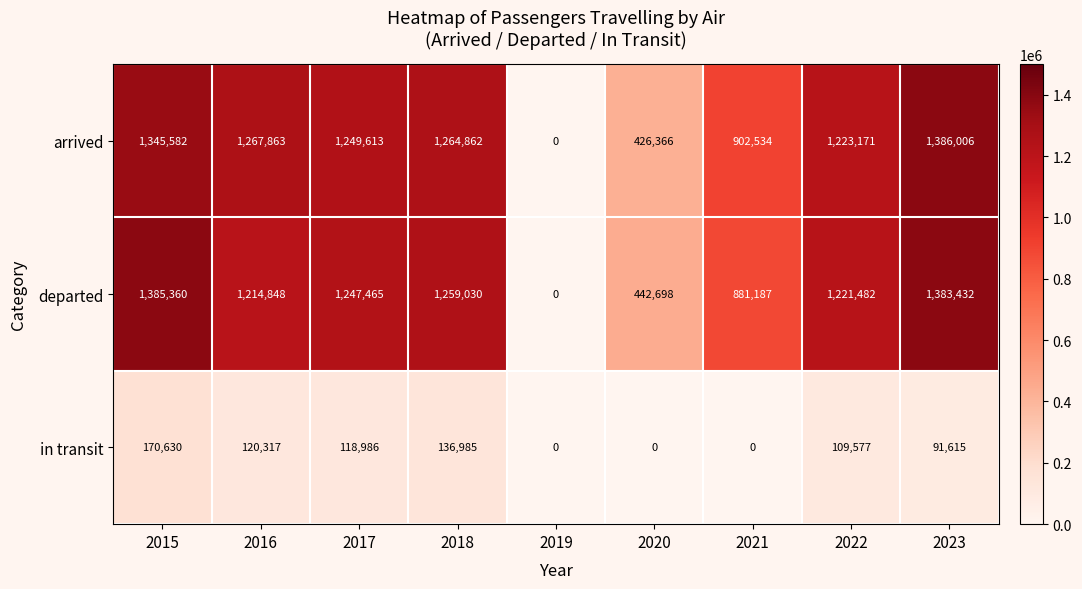

Reading left to right, list all the values displayed in this chart.

arrived: 2015=1345582	2016=1267863	2017=1249613	2018=1264862	2019=0	2020=426366	2021=902534	2022=1223171	2023=1386006
departed: 2015=1385360	2016=1214848	2017=1247465	2018=1259030	2019=0	2020=442698	2021=881187	2022=1221482	2023=1383432
in transit: 2015=170630	2016=120317	2017=118986	2018=136985	2019=0	2020=0	2021=0	2022=109577	2023=91615